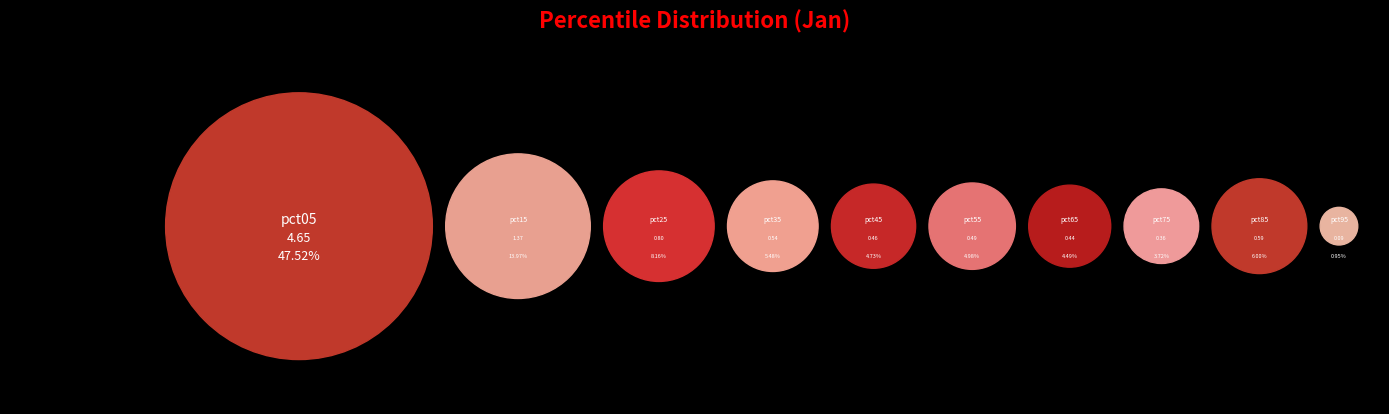

To the nearest percent, what is the difference between the pct85 and pct95 slice percentages?

5%